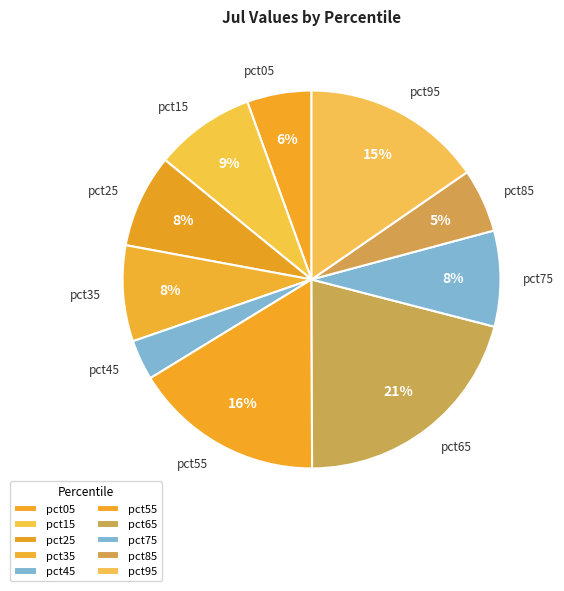

Is there any slice that represents more than half of the pie?

No